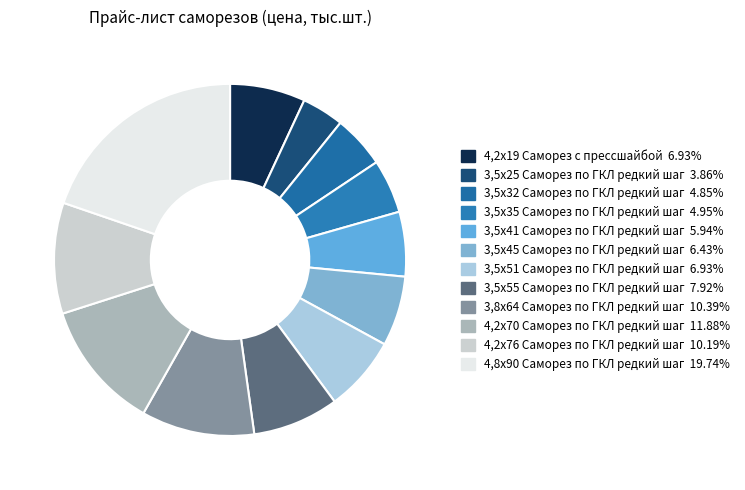

Does 3,5х25 Саморез по ГКЛ редкий шаг account for over 50% of the chart?

No